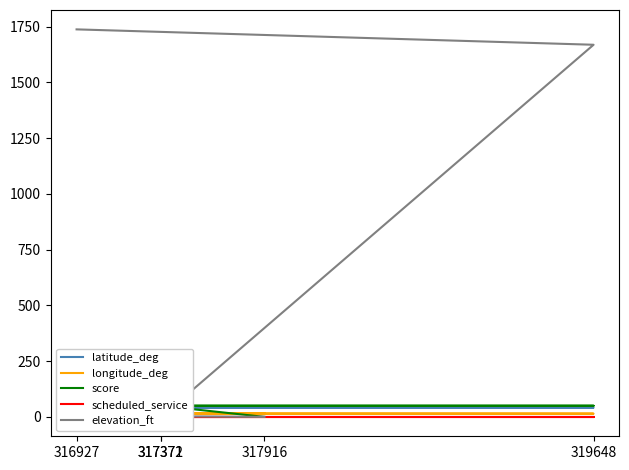

List the series in order of their peak value, lowest first.

scheduled_service, longitude_deg, latitude_deg, score, elevation_ft